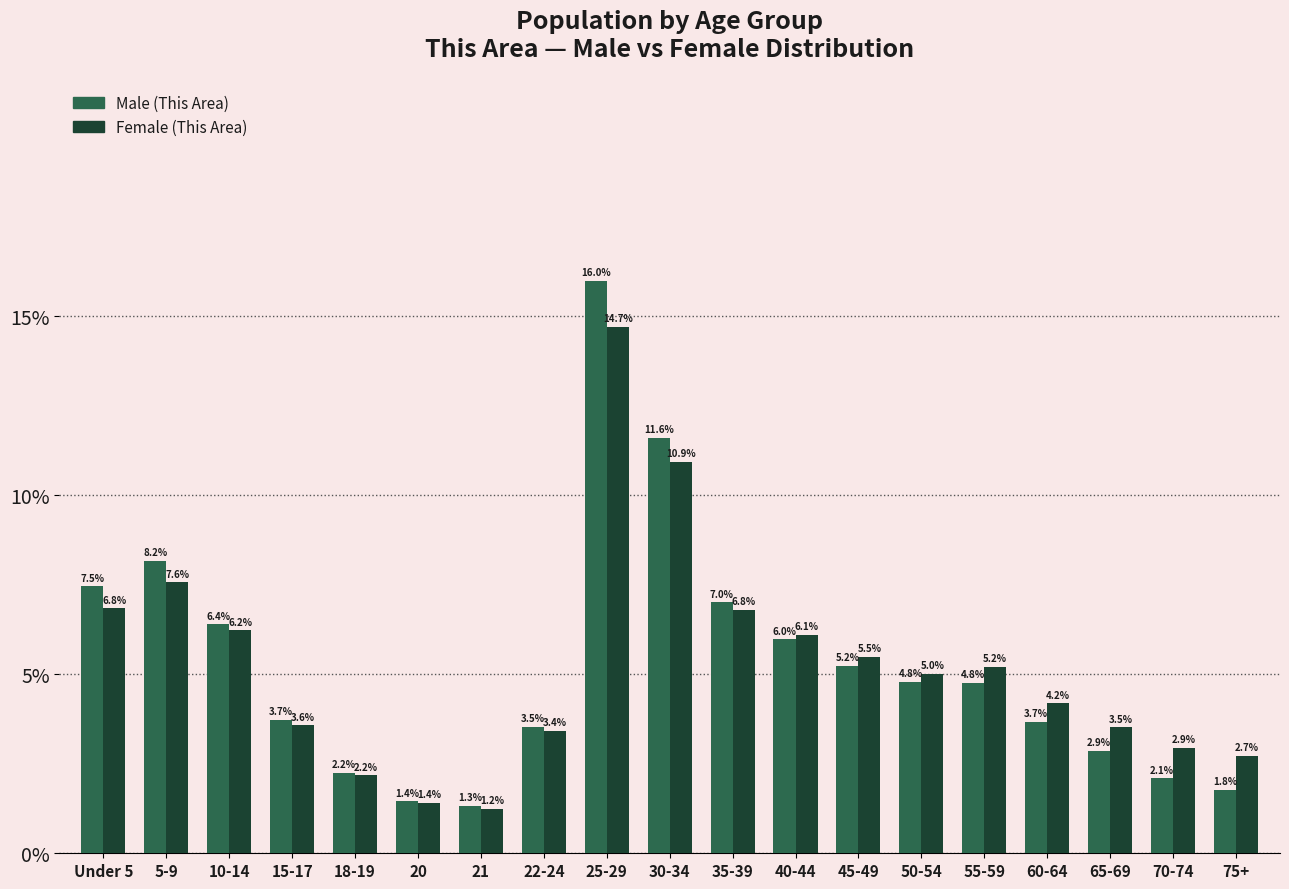

Reading right to left, list all the values displayed in this chart.

Male (This Area): 75+=1.8	70-74=2.1	65-69=2.9	60-64=3.7	55-59=4.8	50-54=4.8	45-49=5.2	40-44=6.0	35-39=7.0	30-34=11.6	25-29=16.0	22-24=3.5	21=1.3	20=1.4	18-19=2.2	15-17=3.7	10-14=6.4	5-9=8.2	Under 5=7.5
Female (This Area): 75+=2.7	70-74=2.9	65-69=3.5	60-64=4.2	55-59=5.2	50-54=5.0	45-49=5.5	40-44=6.1	35-39=6.8	30-34=10.9	25-29=14.7	22-24=3.4	21=1.2	20=1.4	18-19=2.2	15-17=3.6	10-14=6.2	5-9=7.6	Under 5=6.8